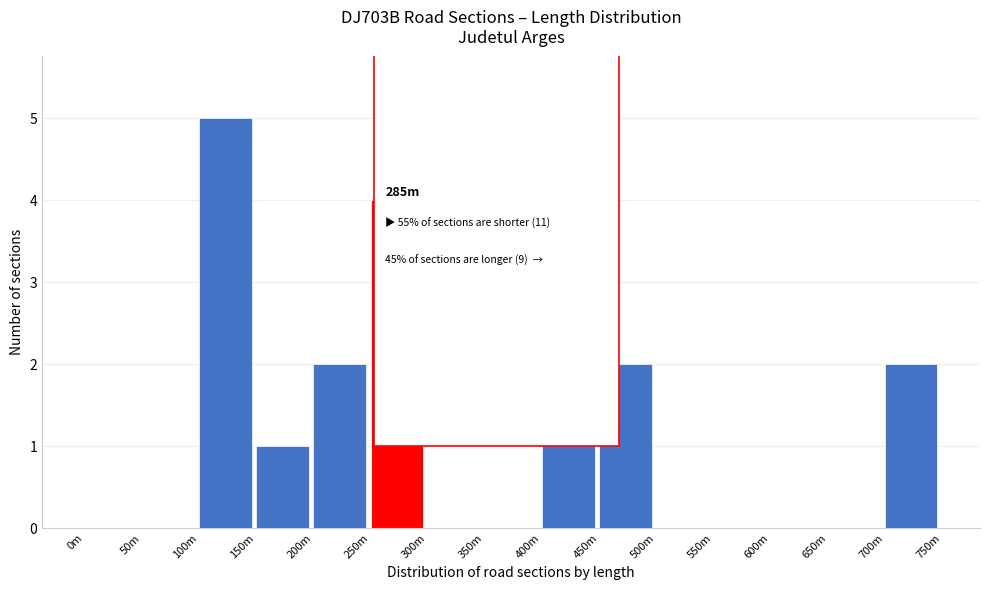

Reading left to right, what are all the values shown in this chart?

0m=0	50m=0	100m=5	150m=1	200m=2	250m=4	300m=0	350m=0	400m=4	450m=2	500m=0	550m=0	600m=0	650m=0	700m=2